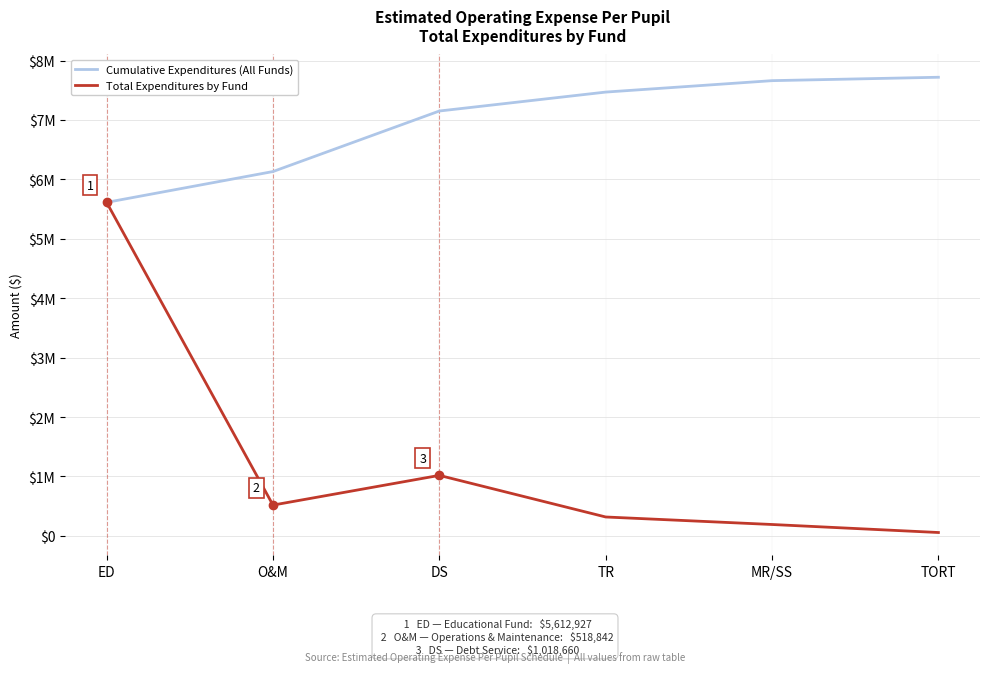

What are all the series names shown in the legend?

Cumulative Expenditures (All Funds), Total Expenditures by Fund